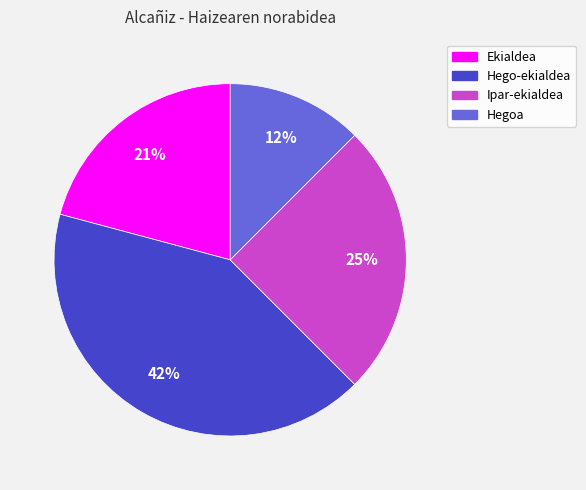

Combined, do Hegoa and Hego-ekialdea account for over 50%?

Yes